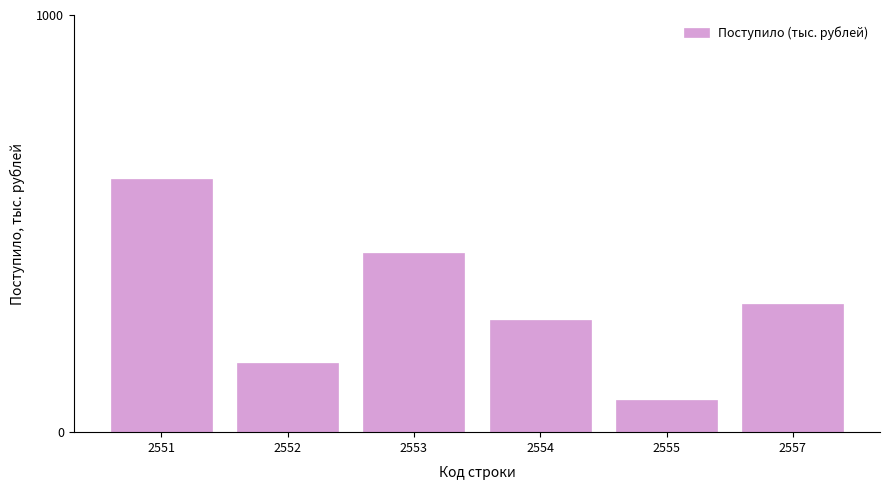

List the labels in order of value, smallest first.

2555, 2552, 2554, 2557, 2553, 2551